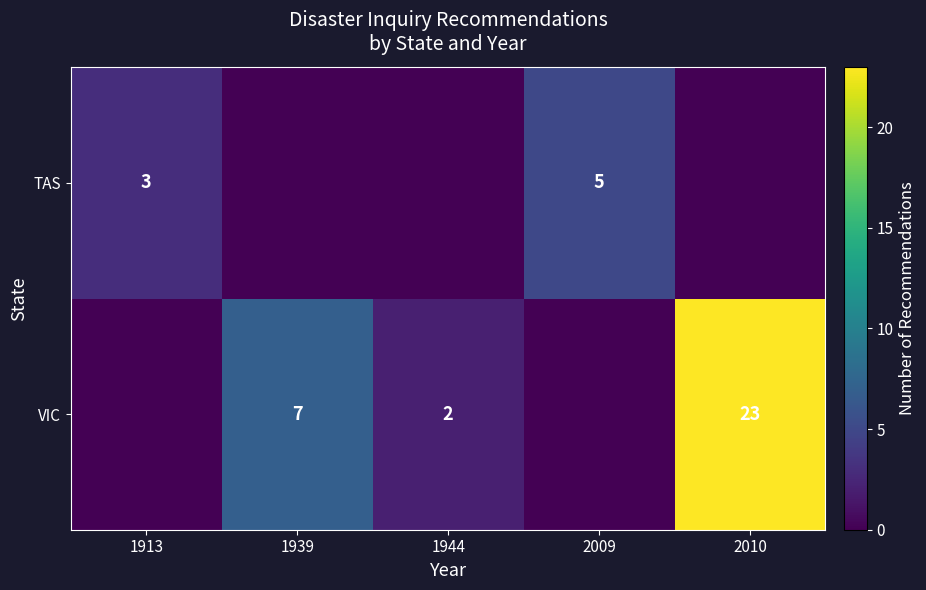

What is the sum of the TAS values at 1913 and 2009?

8